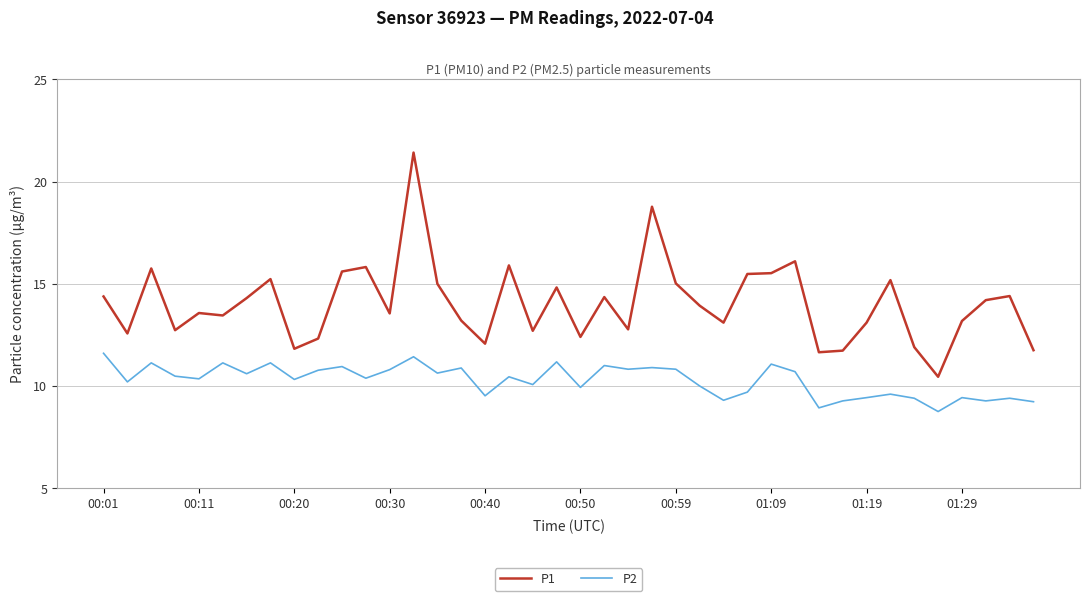

True or false: P1 and P2 intersect in this chart.

False